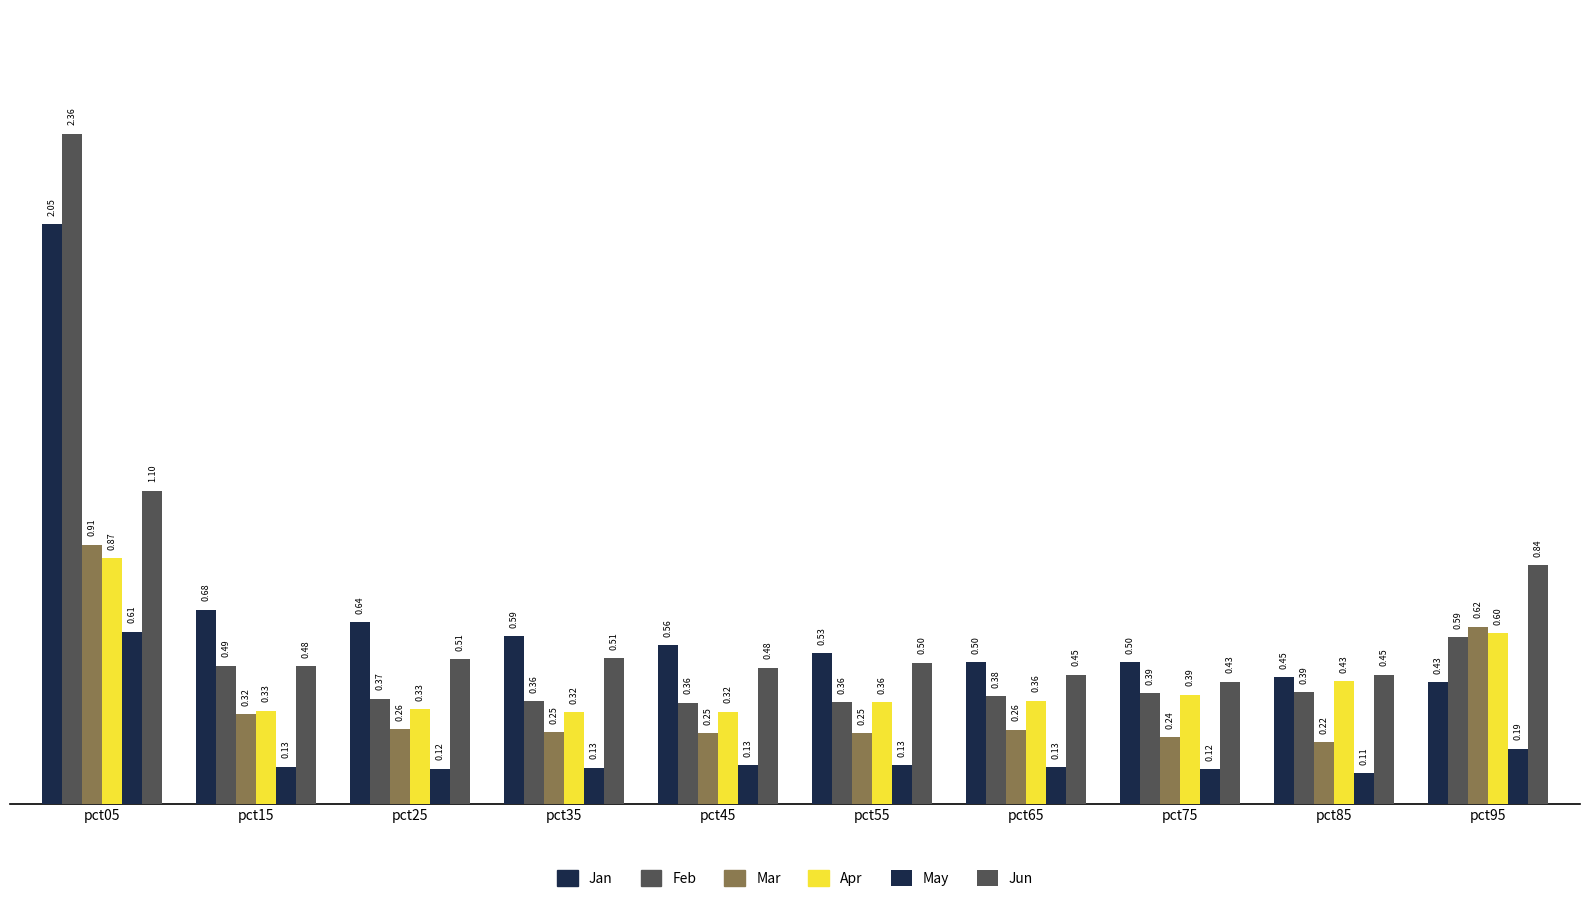

What is the sum of all Feb values?

6.0